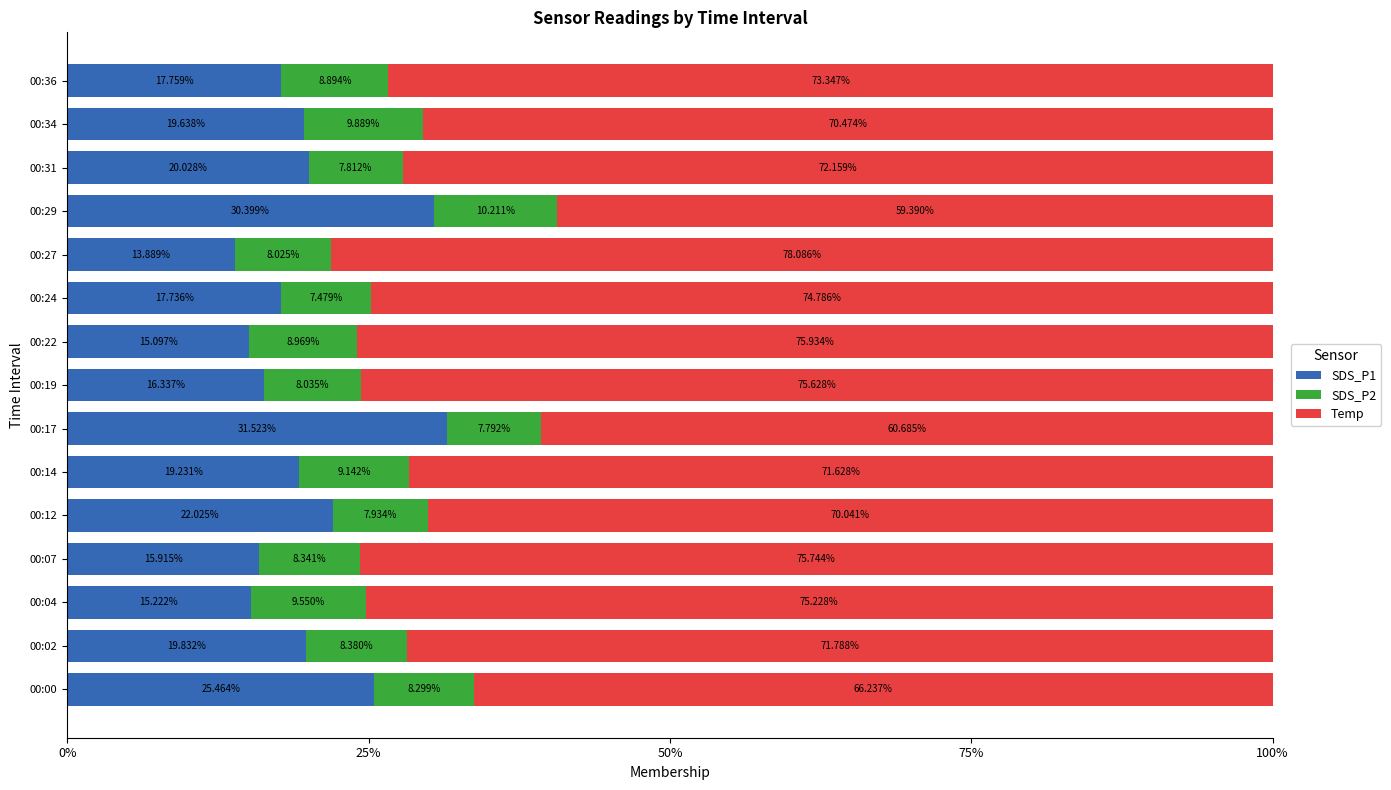

What is the difference between the SDS_P1 values at 00:24 and 00:17?

13.8